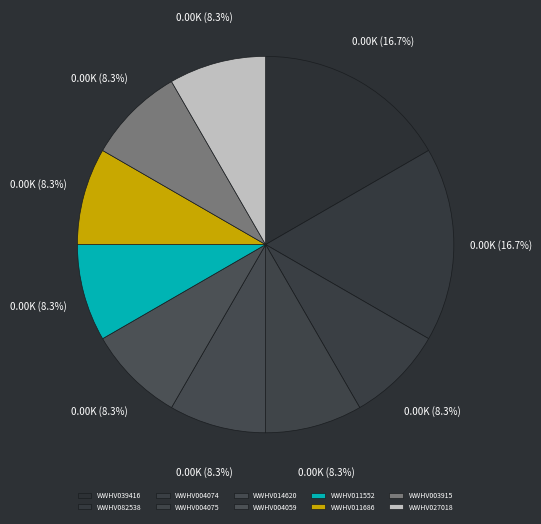

What is the ratio of the value at WWHV004074 to the value at WWHV014620?

1.0